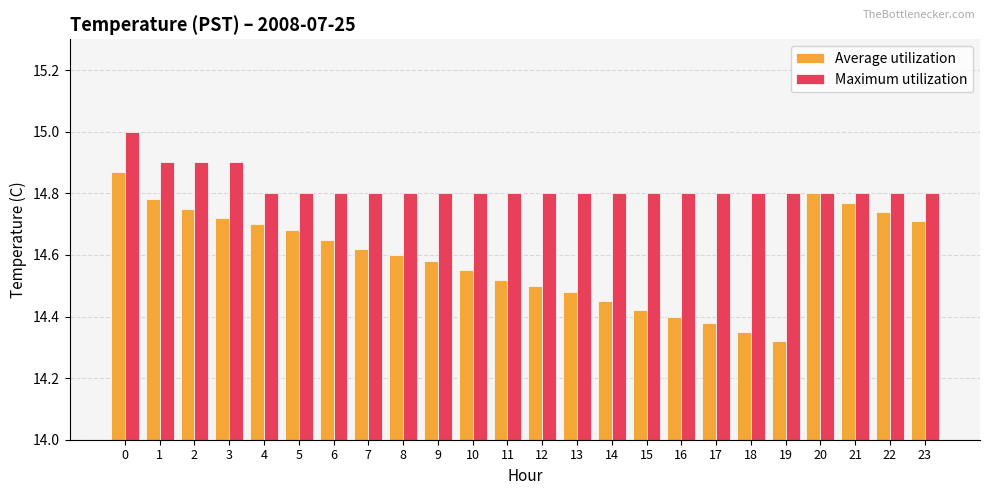

How many categories are shown in the chart?

24